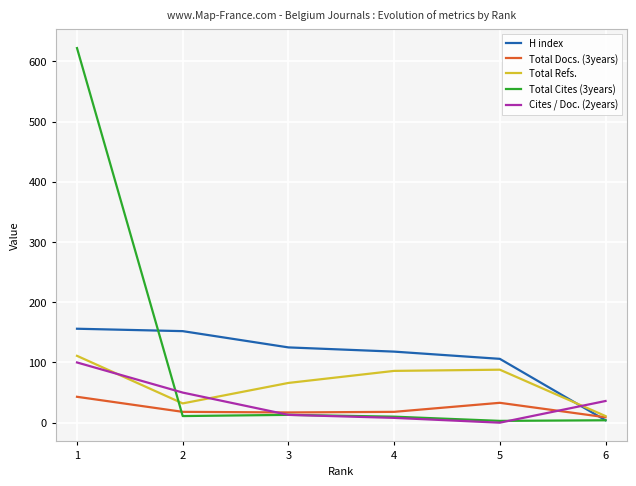

Which series has the widest spread of values?

Total Cites (3years)